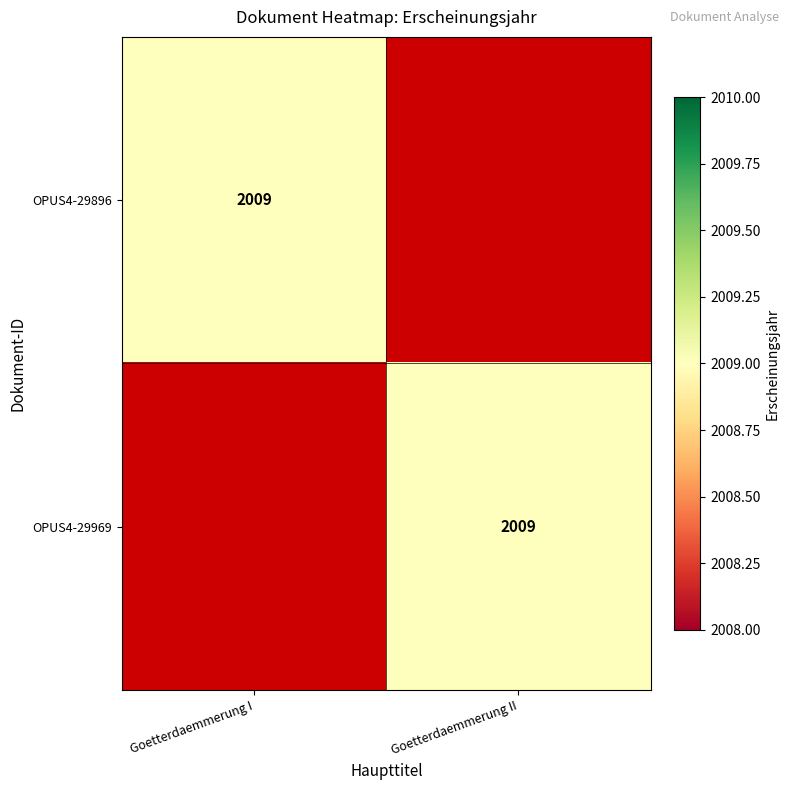

The OPUS4-29969 series shows 2009 at Goetterdaemmerung II. True or false?

True